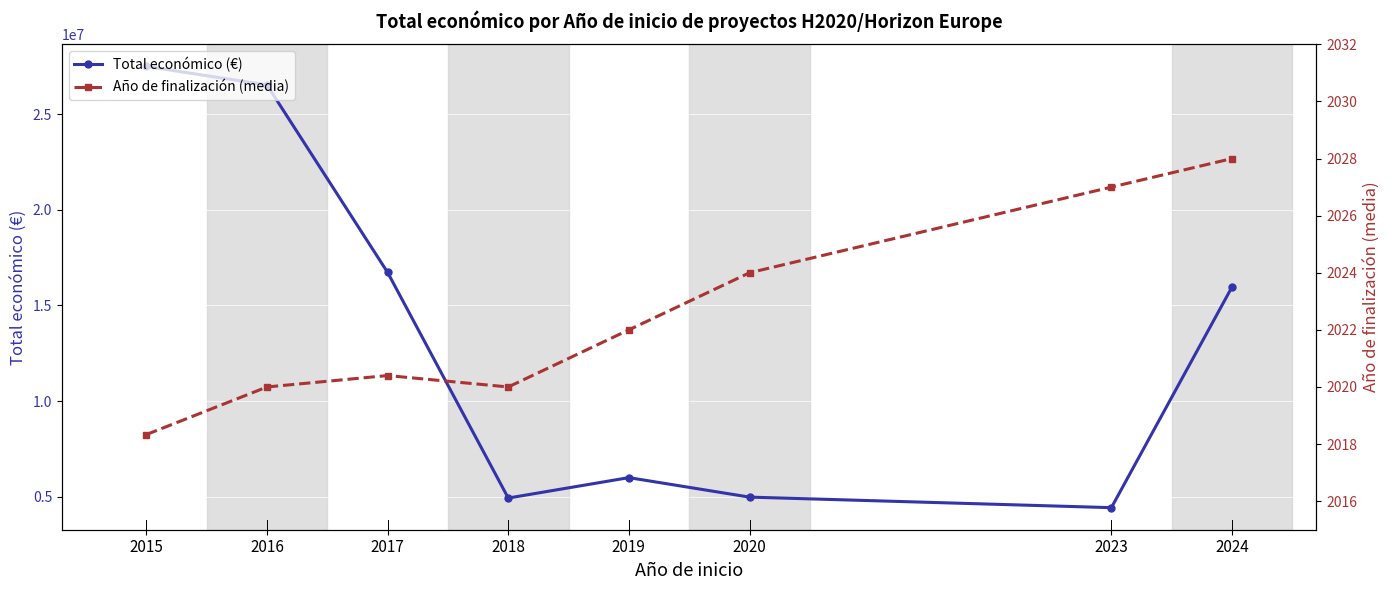

Where is the first local maximum for Año de finalización (media)?

2017